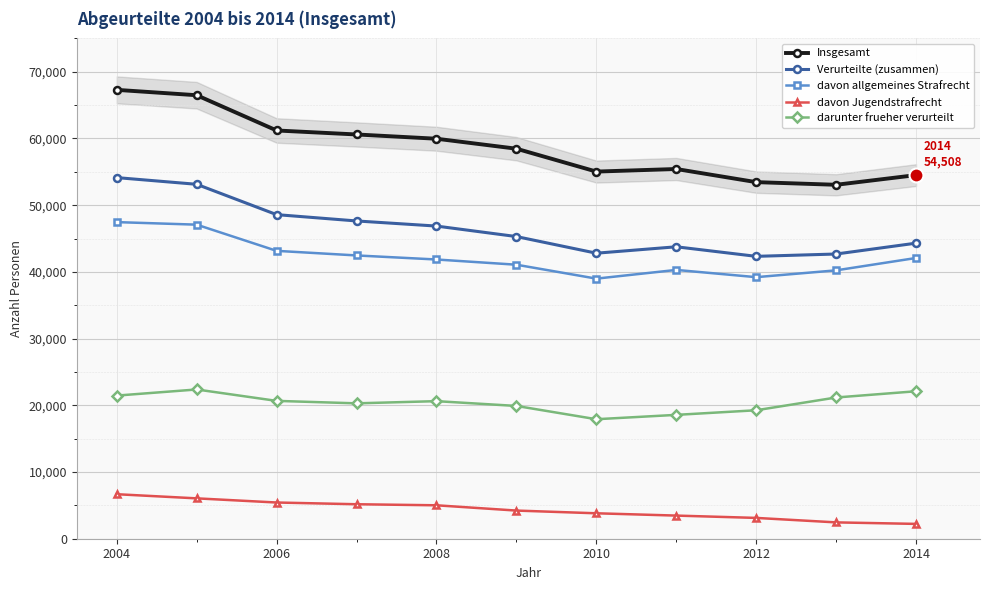

What is the minimum value for darunter frueher verurteilt?

17913